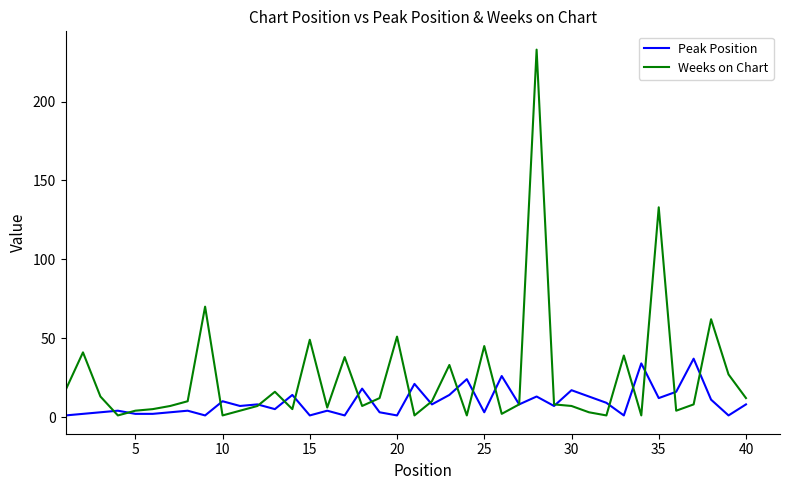

Which series has the largest total across all categories?

Weeks on Chart